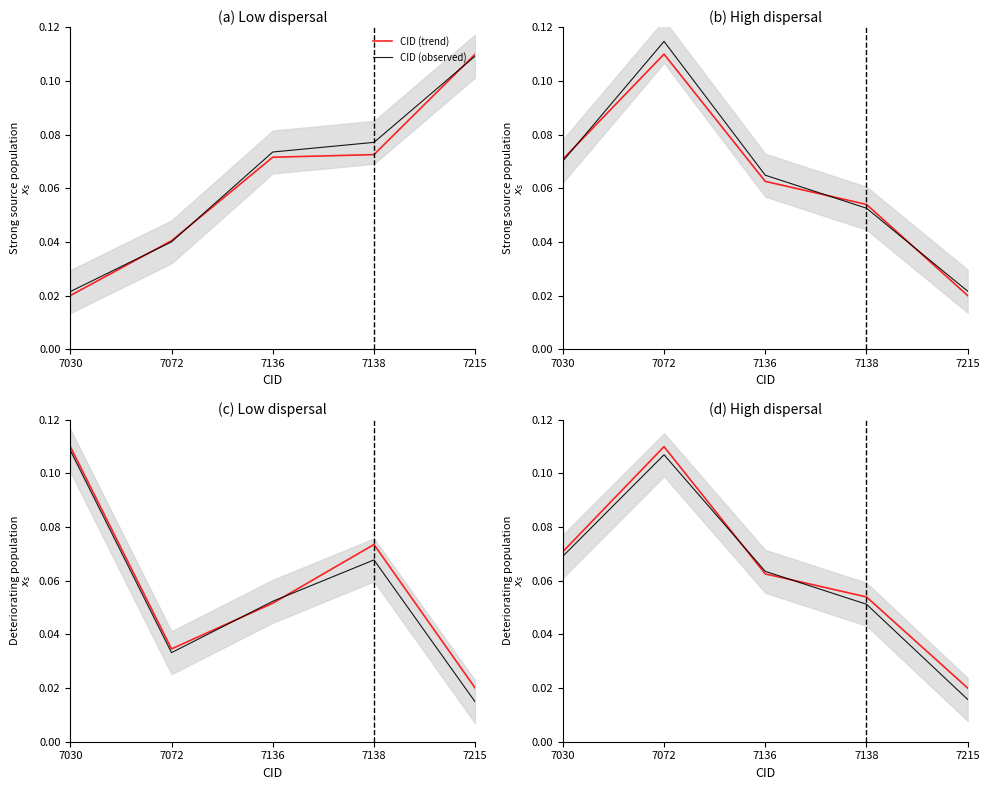

What is the average value of the CID (observed) series?

0.1